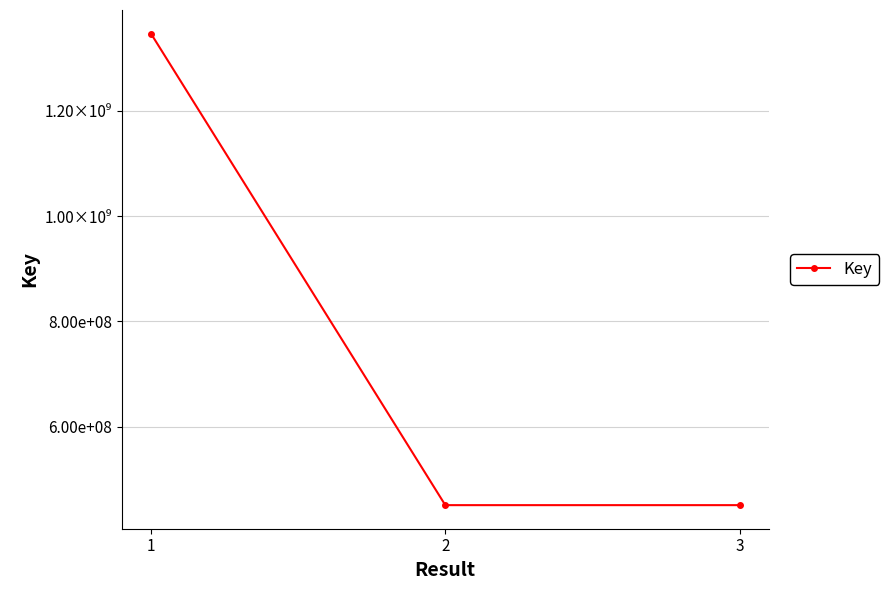

How many lines are shown in the chart?

1